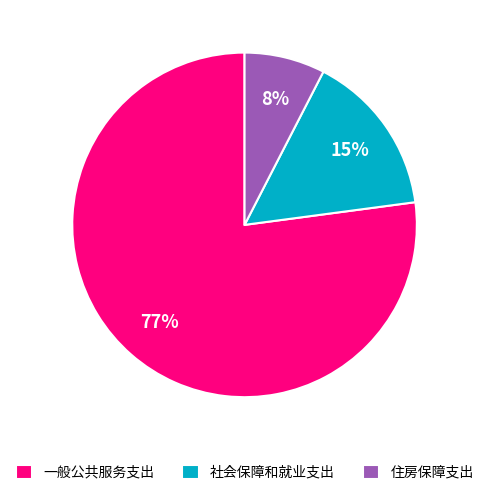

Rank the categories by value from highest to lowest.

一般公共服务支出, 社会保障和就业支出, 住房保障支出